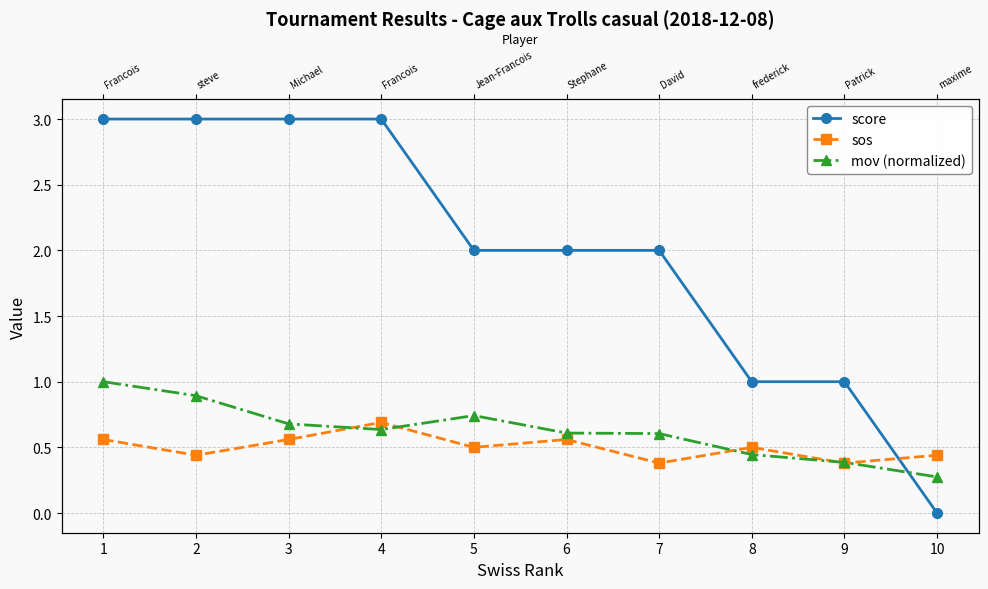

The score series shows 0.7 at 7. True or false?

False